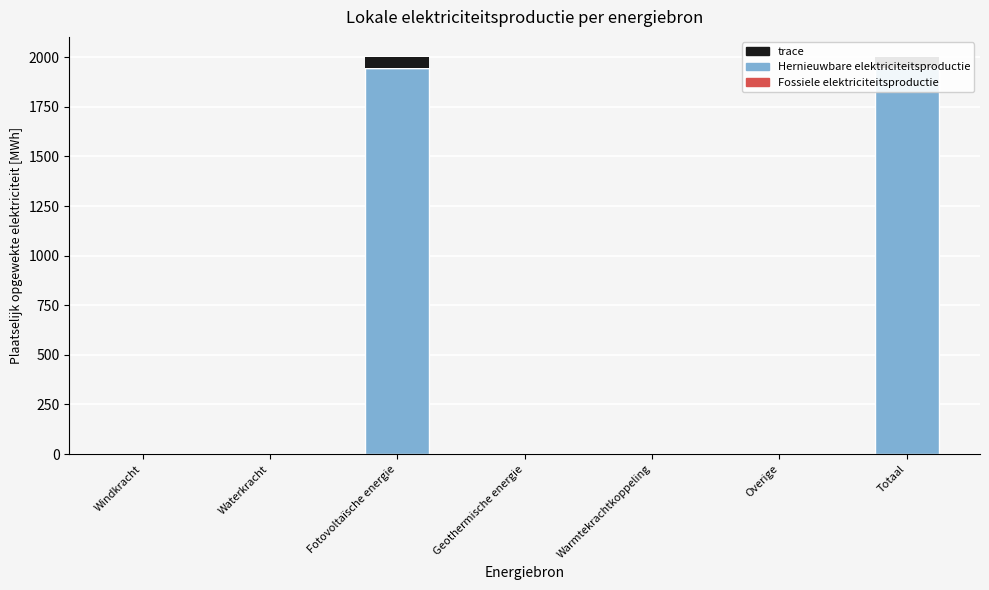

Does the chart contain any negative values?

No